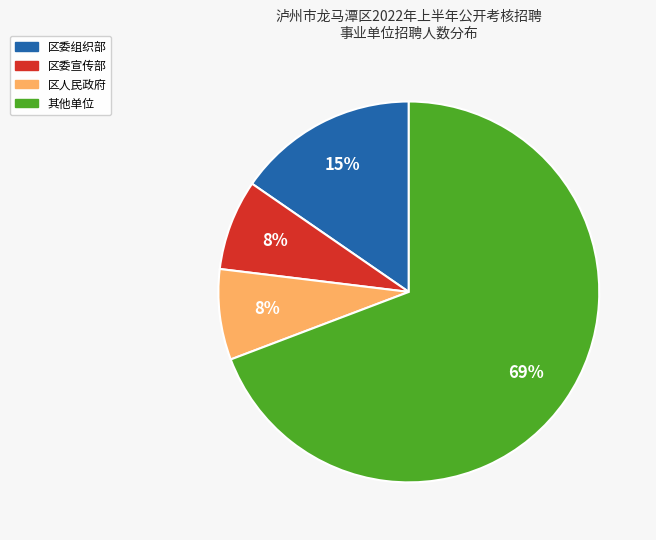

How many segments does this pie chart have?

4